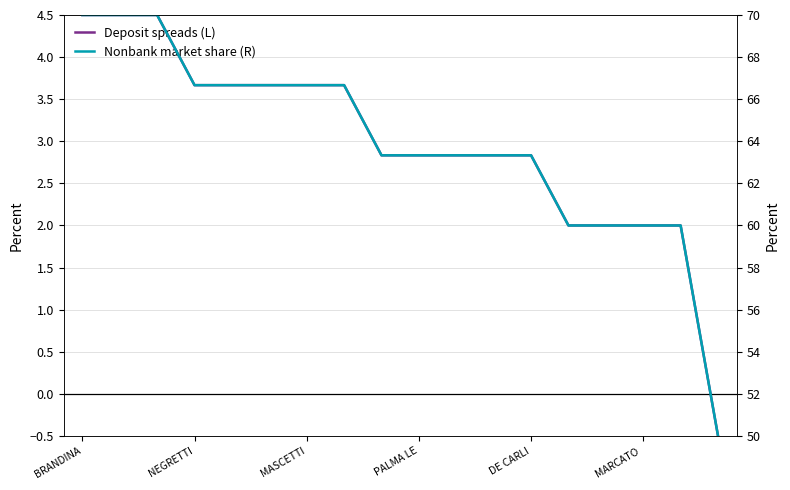

At which category is the sum across all series the highest?

BRANDINA